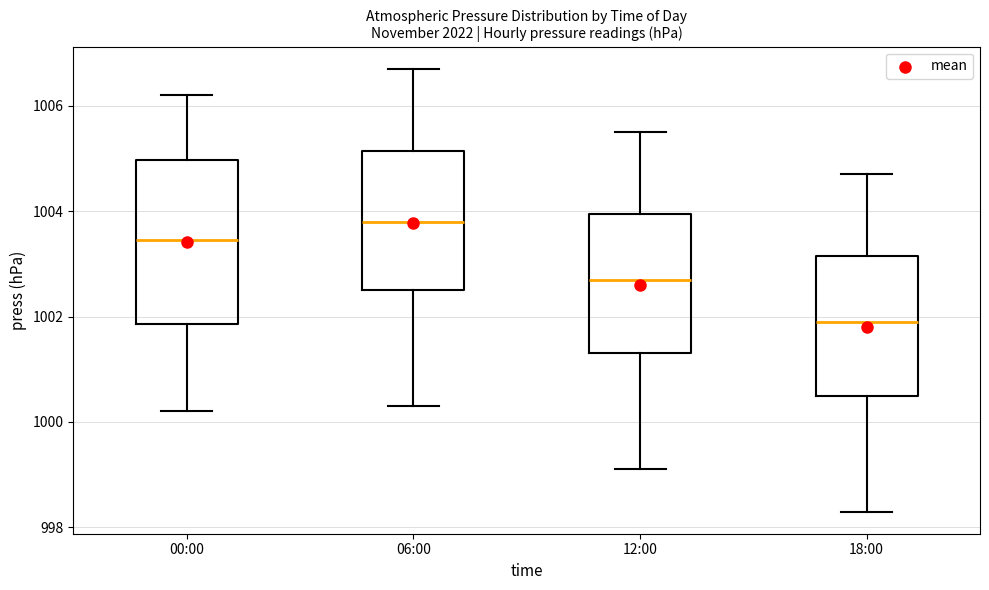

Comparing the boxes themselves (not the whiskers), which one is the tallest?

00:00